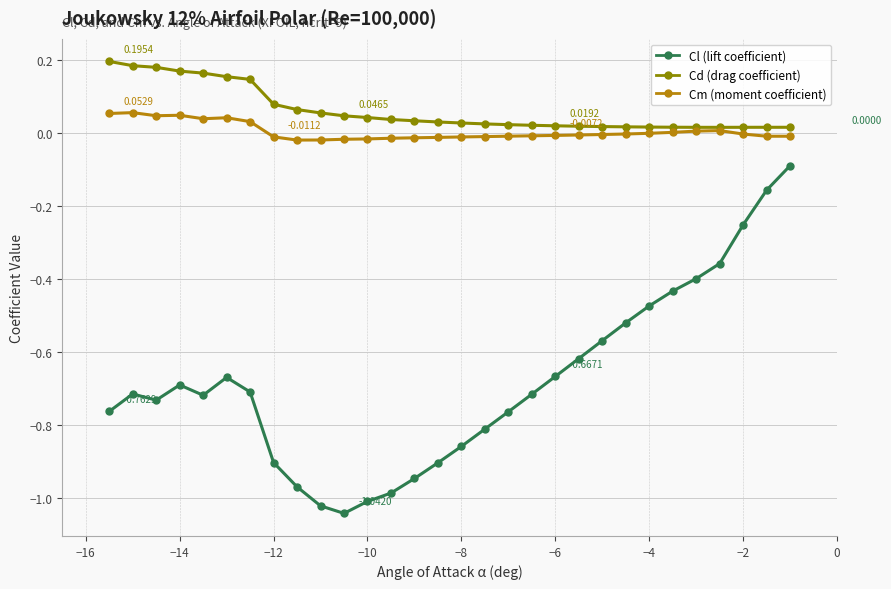

Does the chart have visible grid lines?

Yes